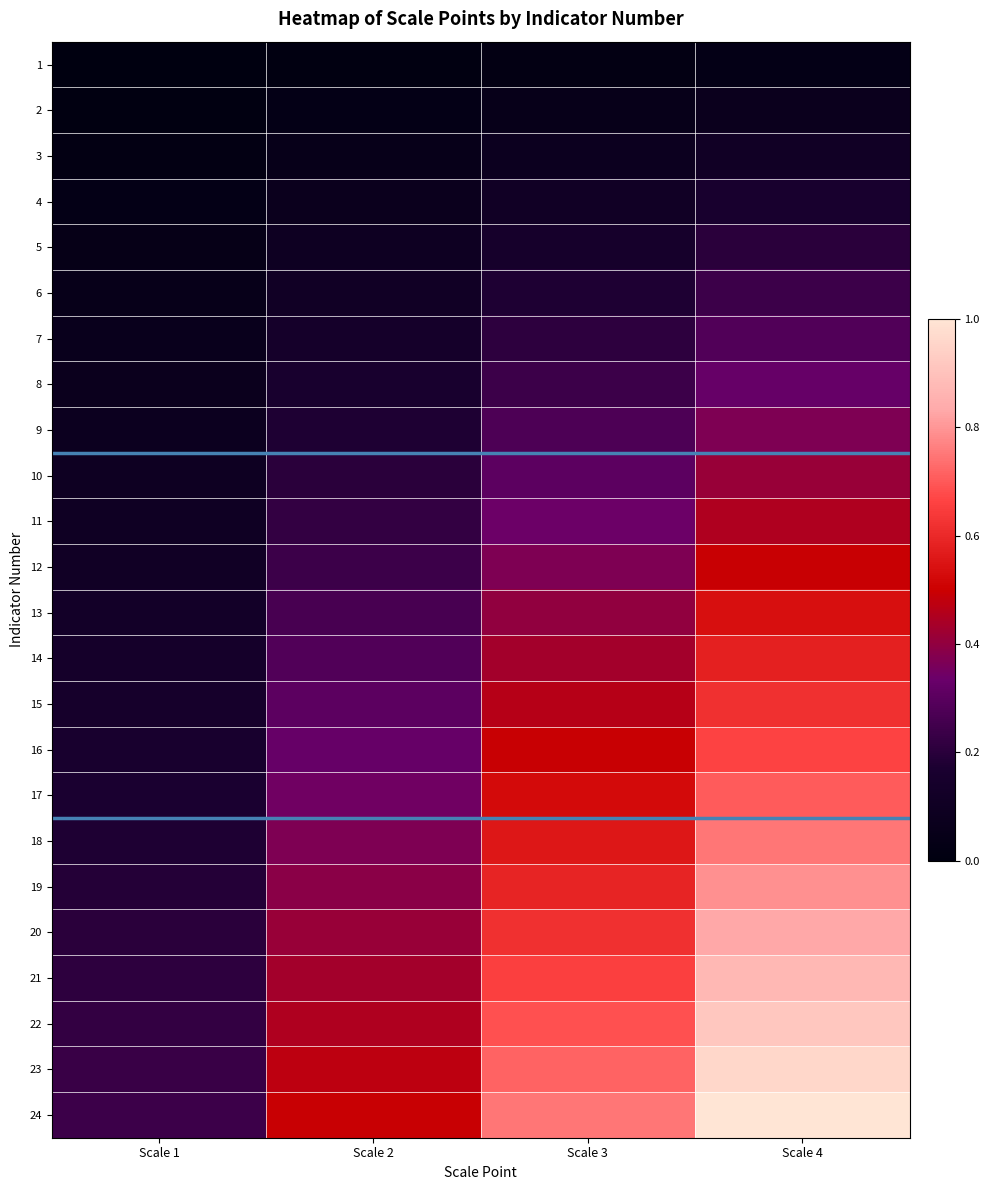

What is the difference between the highest and lowest values at Scale 1?

0.2